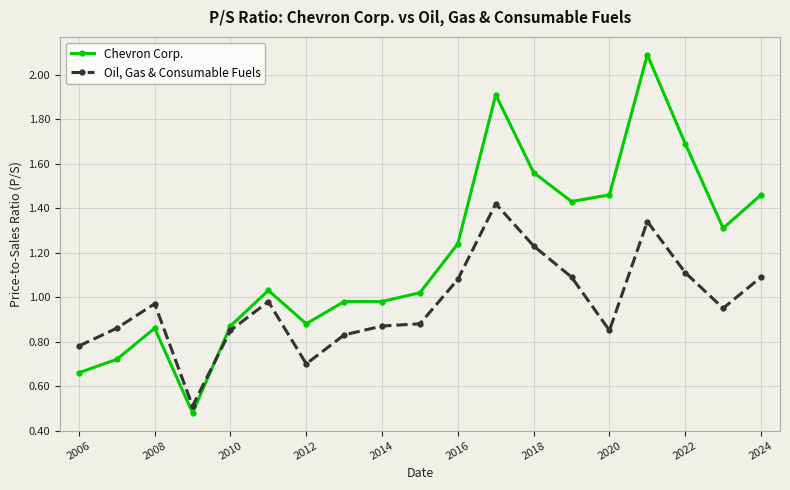

What is the sum of all Oil, Gas & Consumable Fuels values?

18.4